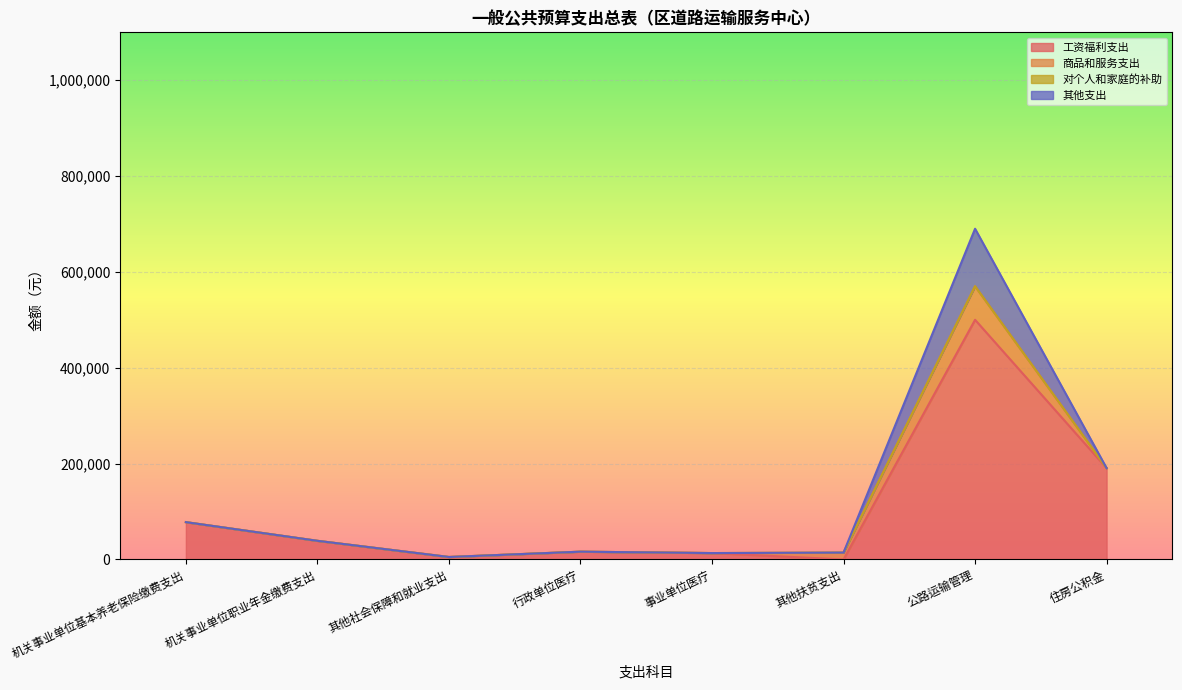

True or false: 商品和服务支出 and 对个人和家庭的补助 cross at least once.

False